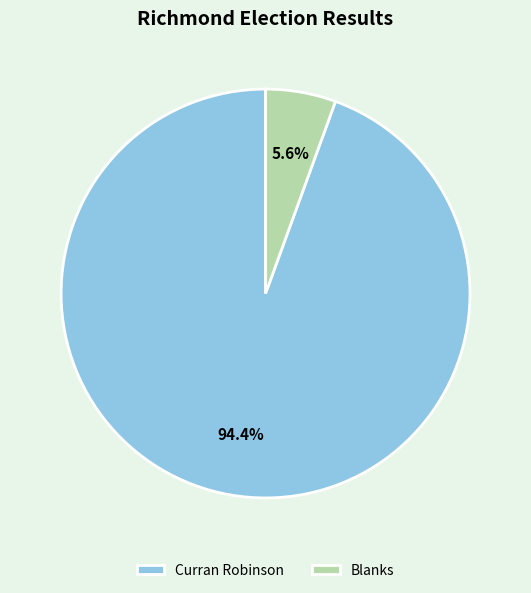

What percentage do Curran Robinson and Blanks together represent?

100.0%